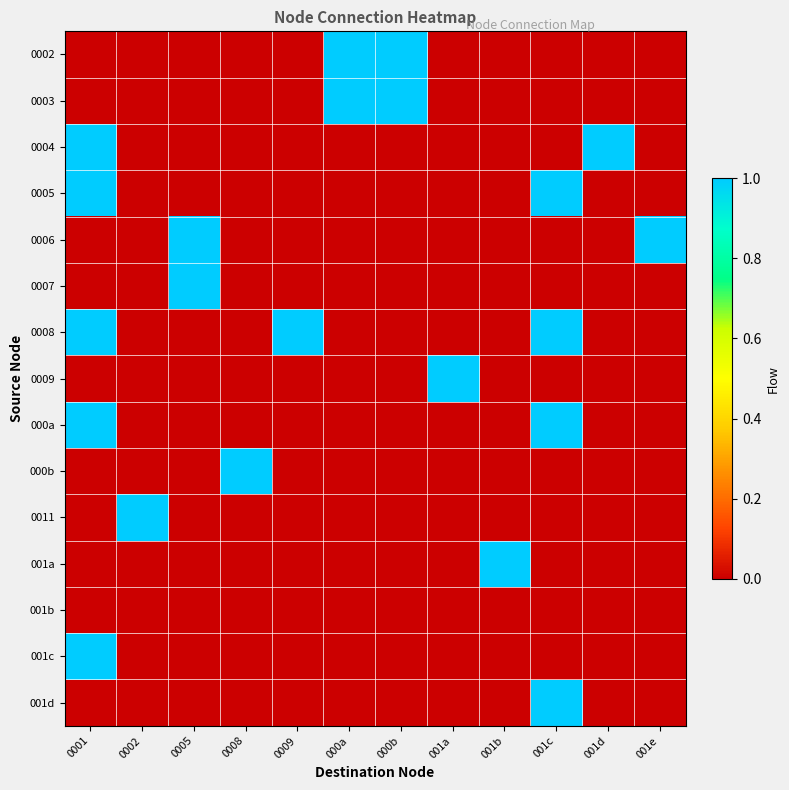

Reading right to left, extract all data points from this chart.

0002: 001e=0	001d=0	001c=0	001b=0	001a=0	000b=1	000a=1	0009=0	0008=0	0005=0	0002=0	0001=0
0003: 001e=0	001d=0	001c=0	001b=0	001a=0	000b=1	000a=1	0009=0	0008=0	0005=0	0002=0	0001=0
0004: 001e=0	001d=1	001c=0	001b=0	001a=0	000b=0	000a=0	0009=0	0008=0	0005=0	0002=0	0001=1
0005: 001e=0	001d=0	001c=1	001b=0	001a=0	000b=0	000a=0	0009=0	0008=0	0005=0	0002=0	0001=1
0006: 001e=1	001d=0	001c=0	001b=0	001a=0	000b=0	000a=0	0009=0	0008=0	0005=1	0002=0	0001=0
0007: 001e=0	001d=0	001c=0	001b=0	001a=0	000b=0	000a=0	0009=0	0008=0	0005=1	0002=0	0001=0
0008: 001e=0	001d=0	001c=1	001b=0	001a=0	000b=0	000a=0	0009=1	0008=0	0005=0	0002=0	0001=1
0009: 001e=0	001d=0	001c=0	001b=0	001a=1	000b=0	000a=0	0009=0	0008=0	0005=0	0002=0	0001=0
000a: 001e=0	001d=0	001c=1	001b=0	001a=0	000b=0	000a=0	0009=0	0008=0	0005=0	0002=0	0001=1
000b: 001e=0	001d=0	001c=0	001b=0	001a=0	000b=0	000a=0	0009=0	0008=1	0005=0	0002=0	0001=0
0011: 001e=0	001d=0	001c=0	001b=0	001a=0	000b=0	000a=0	0009=0	0008=0	0005=0	0002=1	0001=0
001a: 001e=0	001d=0	001c=0	001b=1	001a=0	000b=0	000a=0	0009=0	0008=0	0005=0	0002=0	0001=0
001b: 001e=0	001d=0	001c=0	001b=0	001a=0	000b=0	000a=0	0009=0	0008=0	0005=0	0002=0	0001=0
001c: 001e=0	001d=0	001c=0	001b=0	001a=0	000b=0	000a=0	0009=0	0008=0	0005=0	0002=0	0001=1
001d: 001e=0	001d=0	001c=1	001b=0	001a=0	000b=0	000a=0	0009=0	0008=0	0005=0	0002=0	0001=0